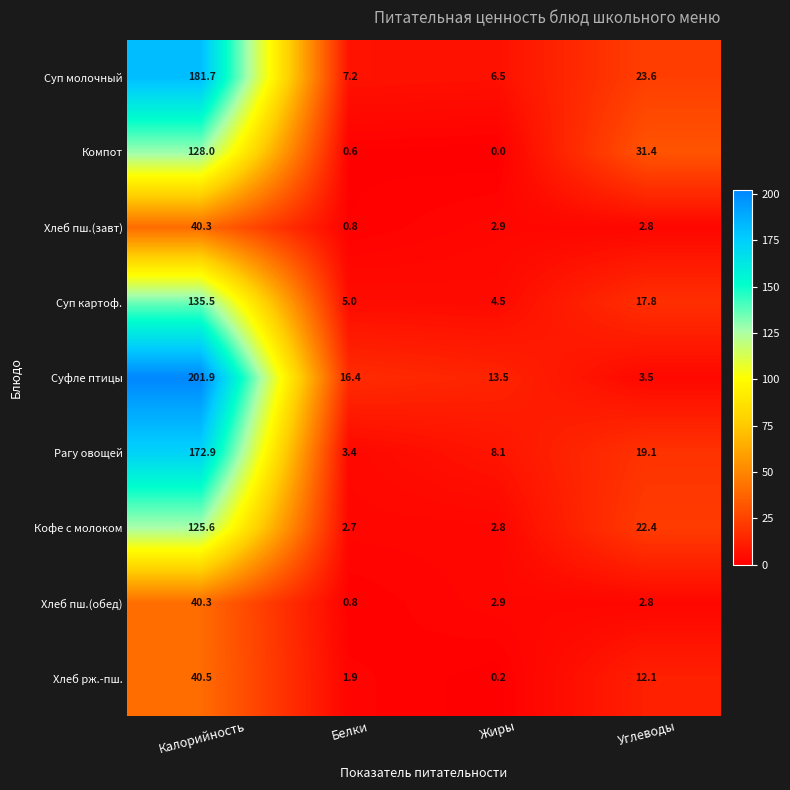

Which category has the lowest value in the Кофе с молоком series?

Белки